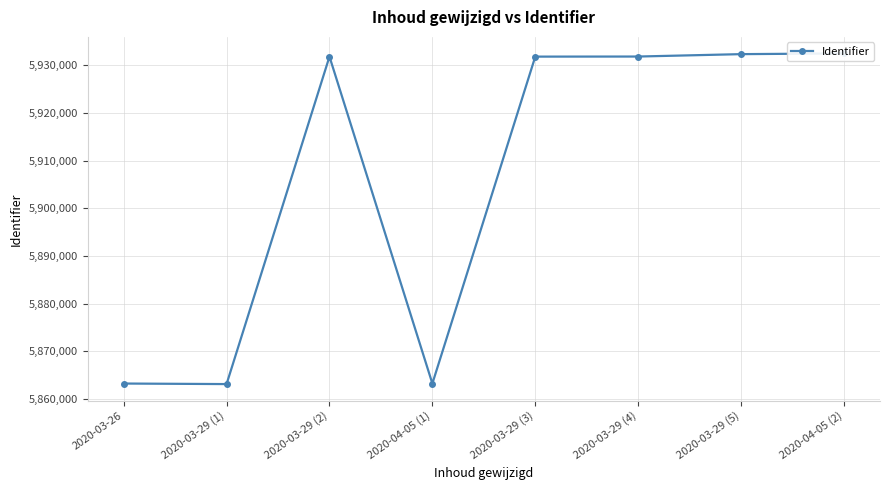

The chart shows a value of 5863279 at 2020-03-26. True or false?

True